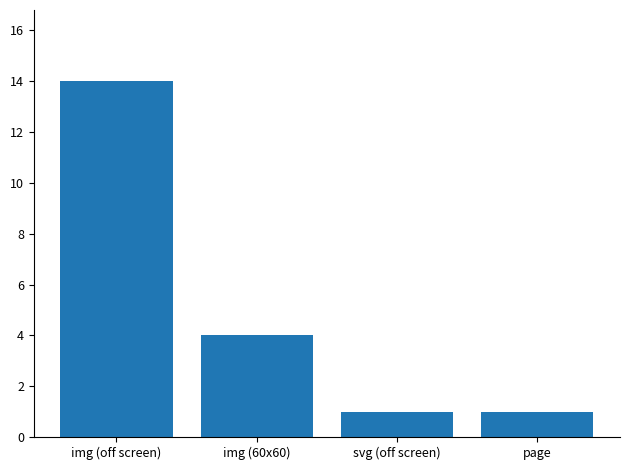

What is the value of the 2nd bar from the left?

4